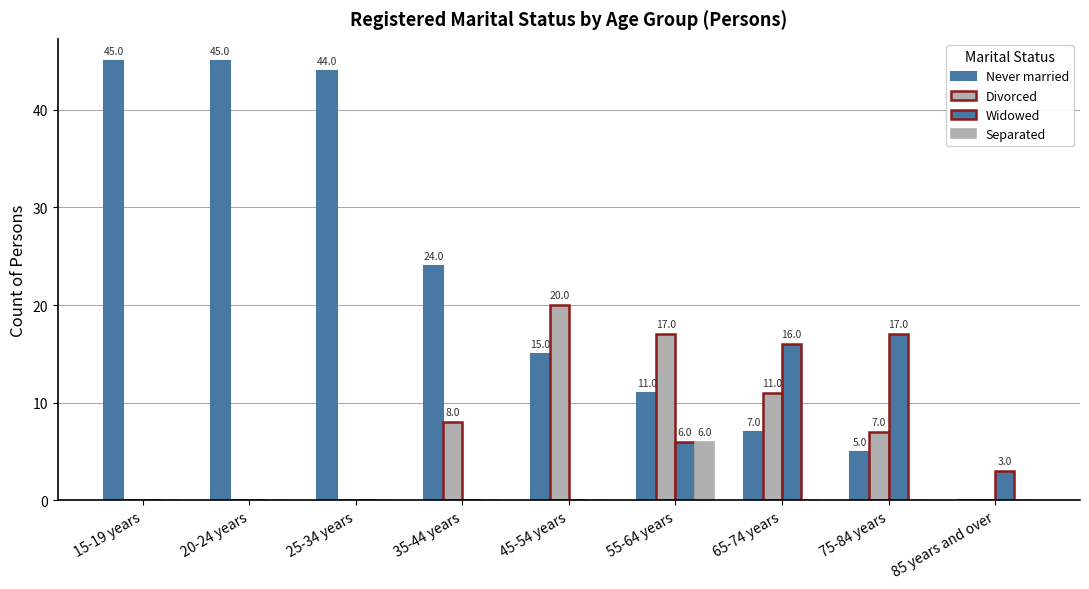

How many values in Widowed are above zero?

4